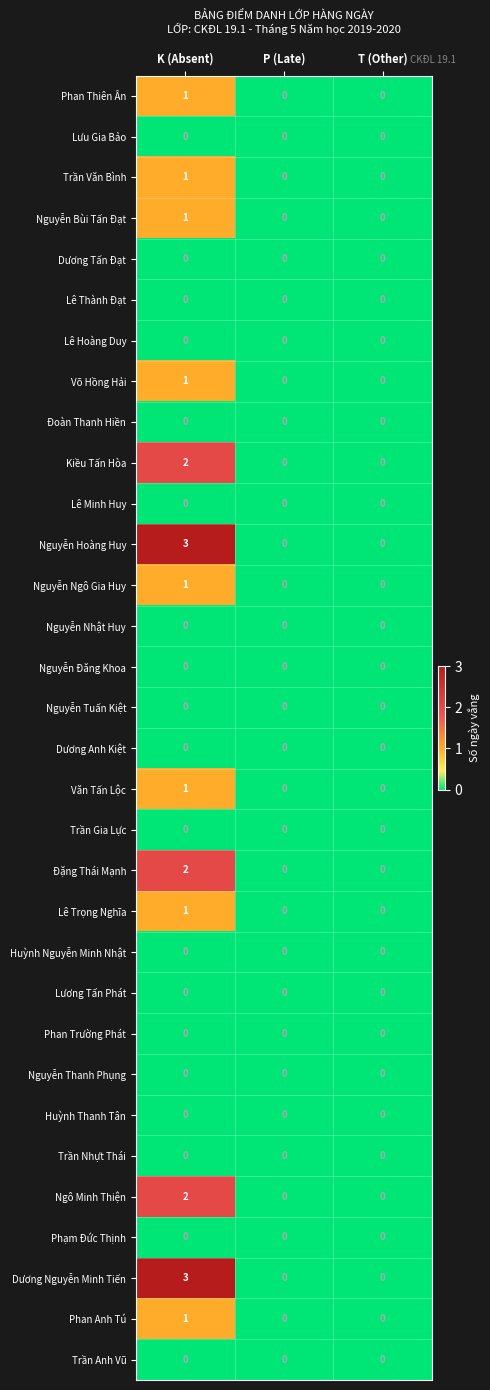

True or false: Phạm Đức Thịnh has a value of 0 at P (Late).

True